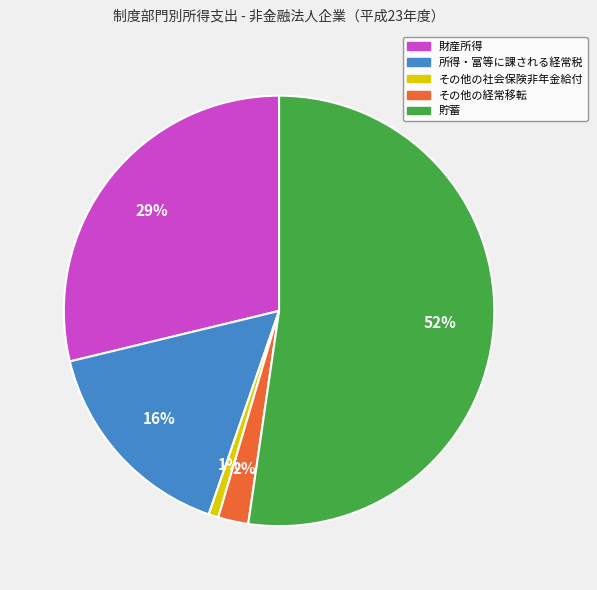

How many slices are in this pie chart?

5